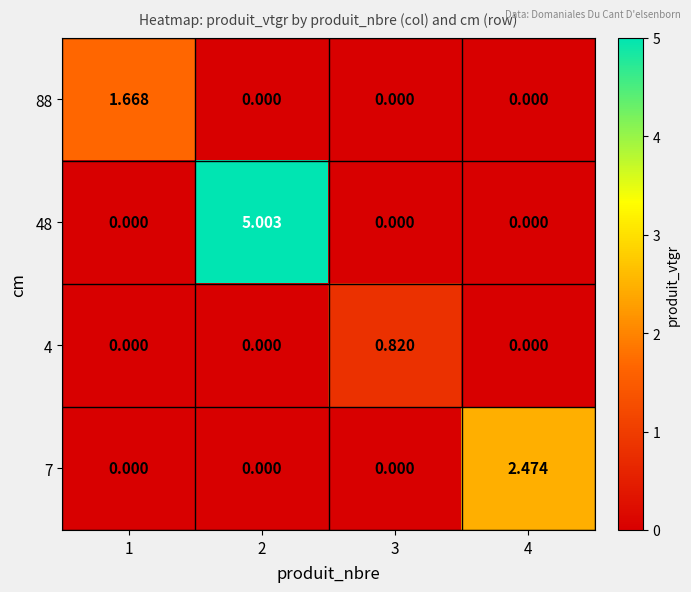

Count the number of categories in the chart.

4